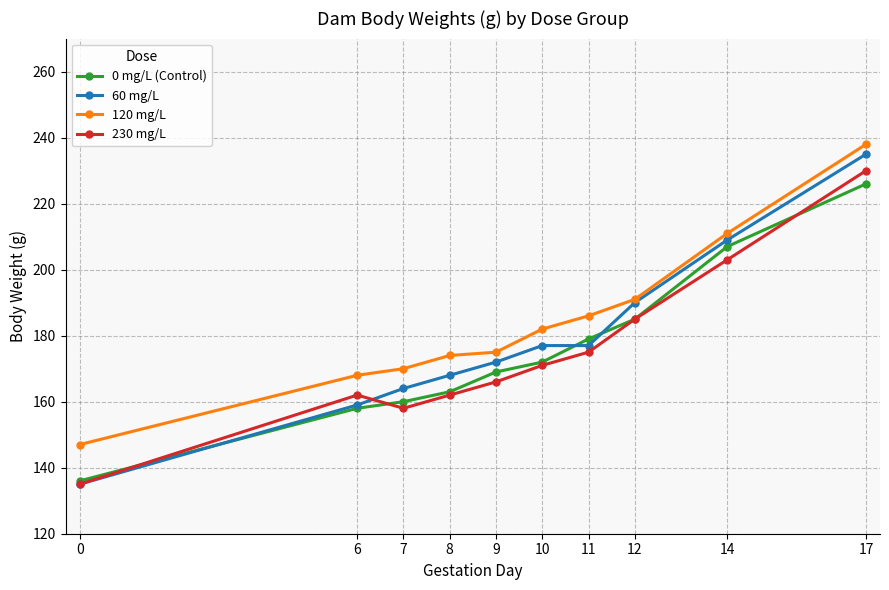

What is the sum of all 120 mg/L values?

1842